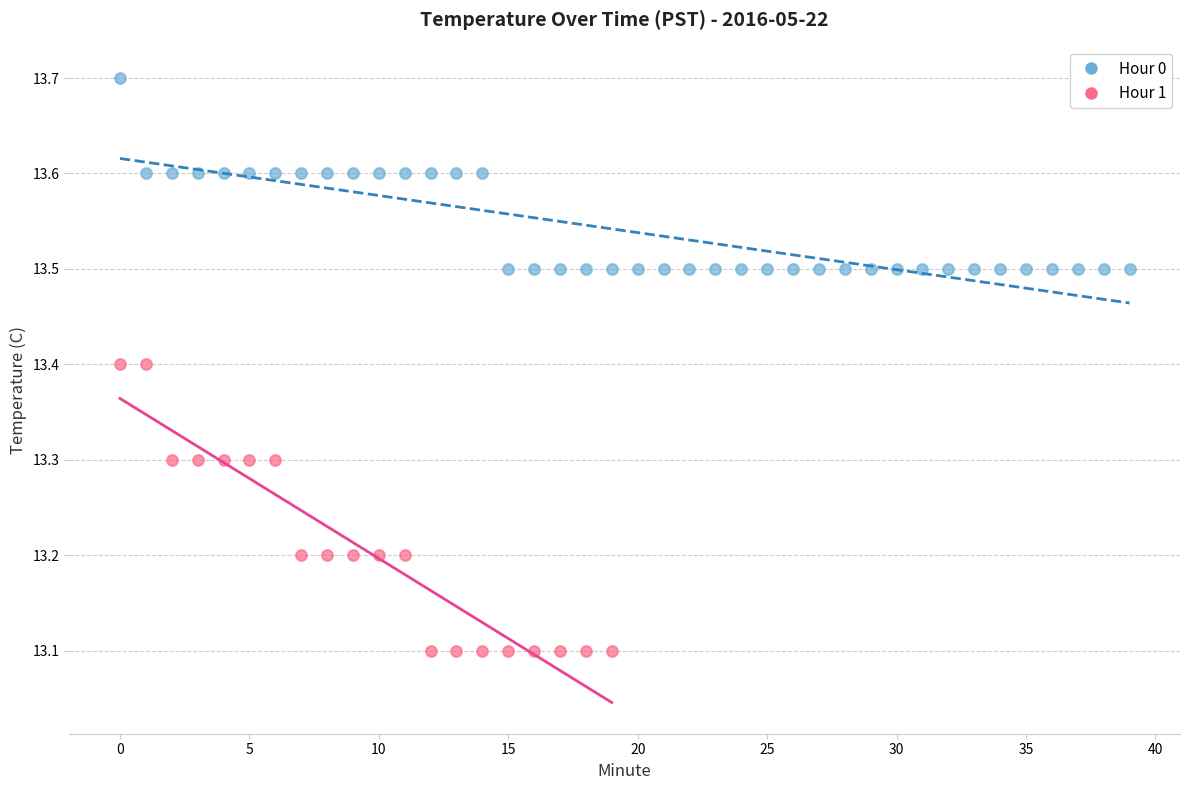

Which series reaches the maximum Y coordinate?

Hour 0